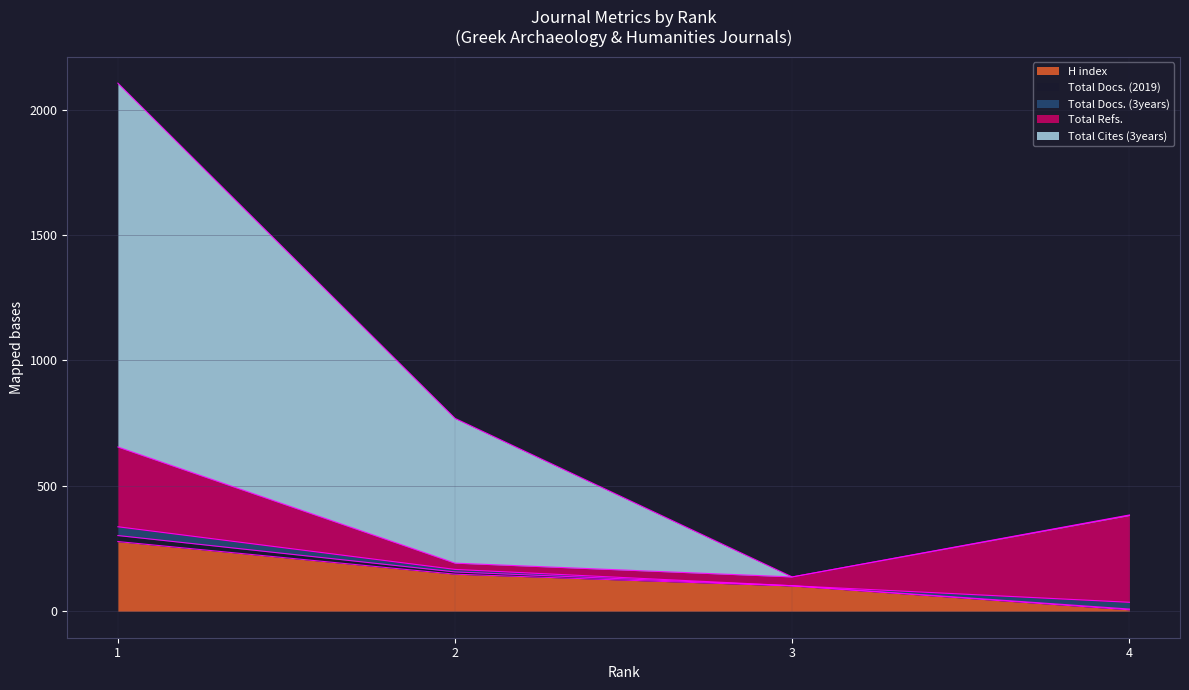

Which category has the highest value across all series?

1